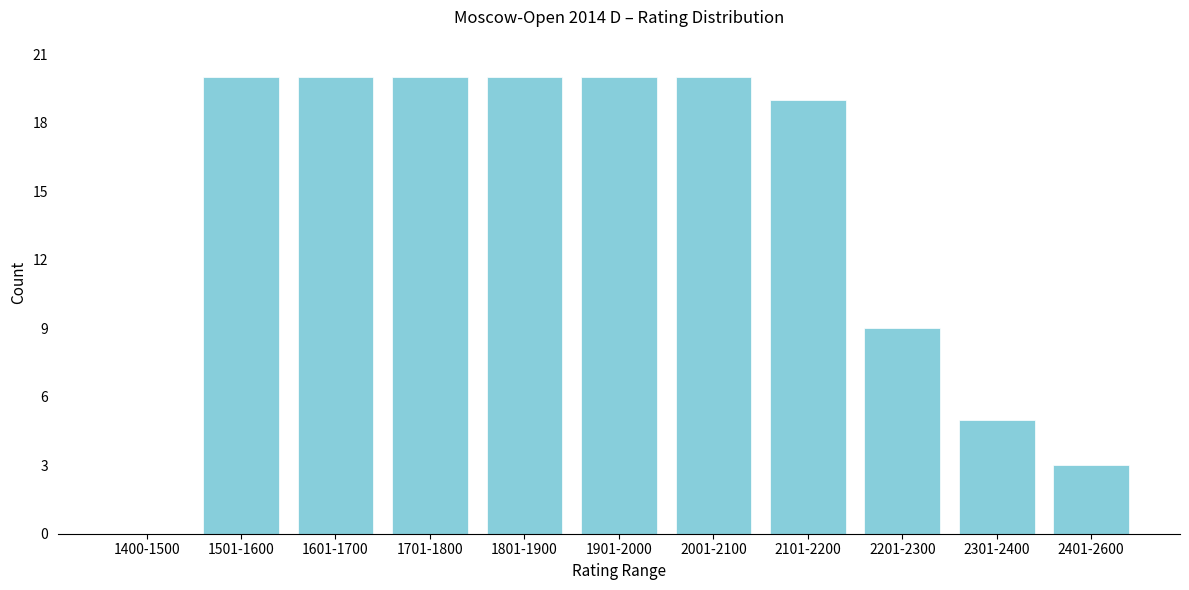

Reading left to right, transcribe all the data shown in this chart.

1400-1500=0	1501-1600=20	1601-1700=20	1701-1800=20	1801-1900=20	1901-2000=20	2001-2100=20	2101-2200=19	2201-2300=9	2301-2400=5	2401-2600=3